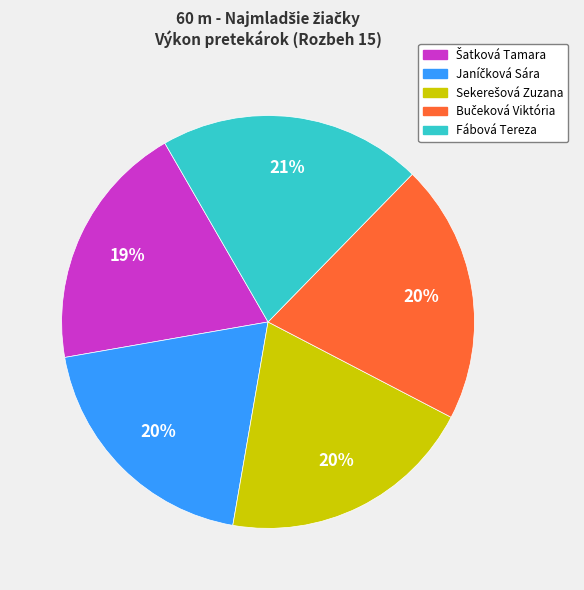

To the nearest percent, what is the average slice percentage?

20%